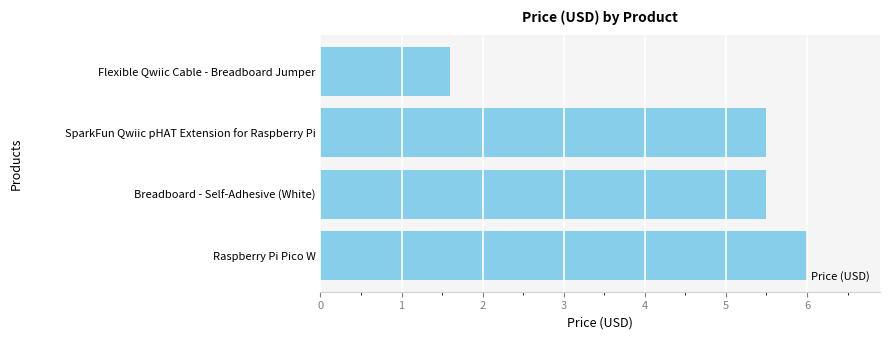

At which category does the chart reach its minimum across all series?

Flexible Qwiic Cable - Breadboard Jumper